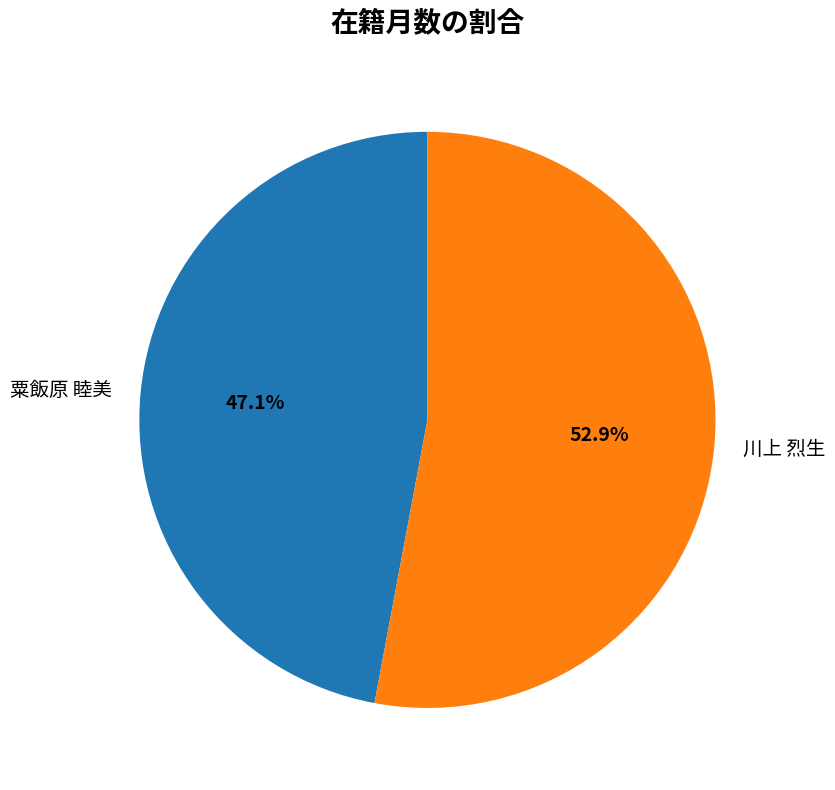

Do 川上 烈生 and 粟飯原 睦美 together represent more than half of the pie?

Yes